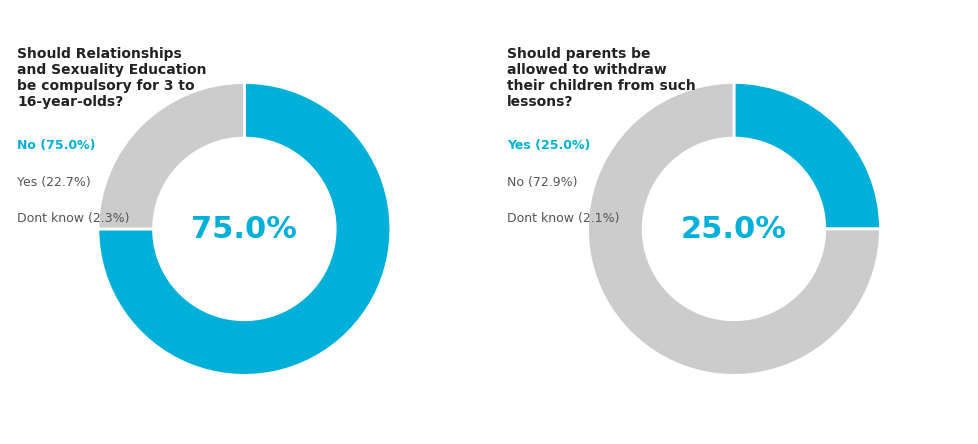

What portion of the pie excludes 22?

95.8%